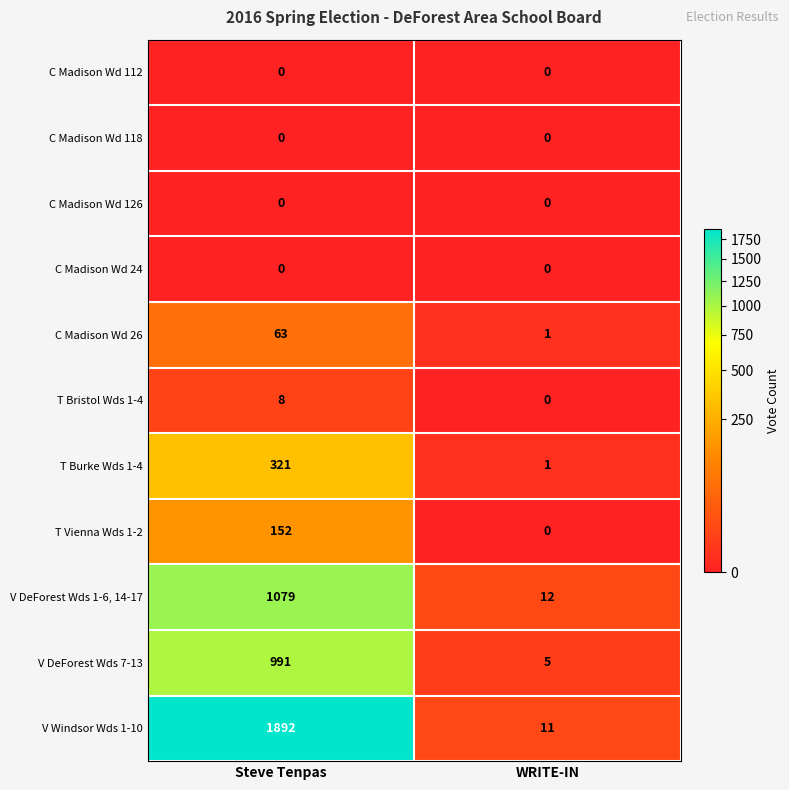

What is the difference between the highest and lowest values at Steve Tenpas?

1892